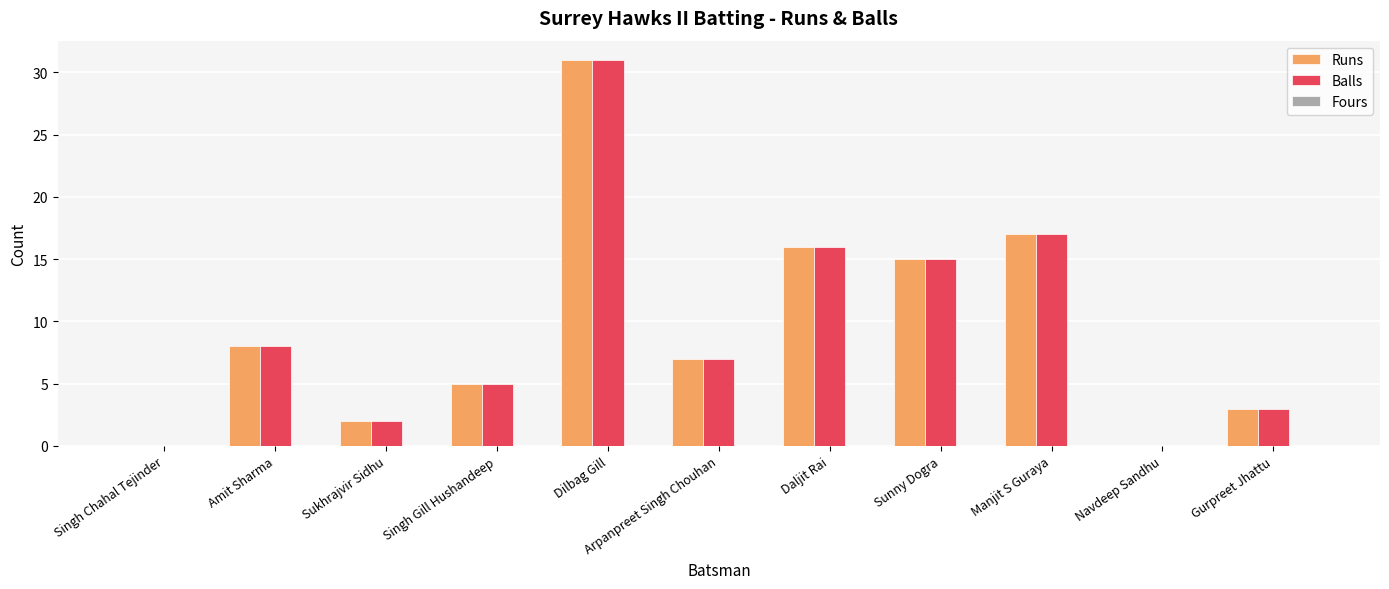

At which category is the sum across all series the highest?

Dilbag Gill